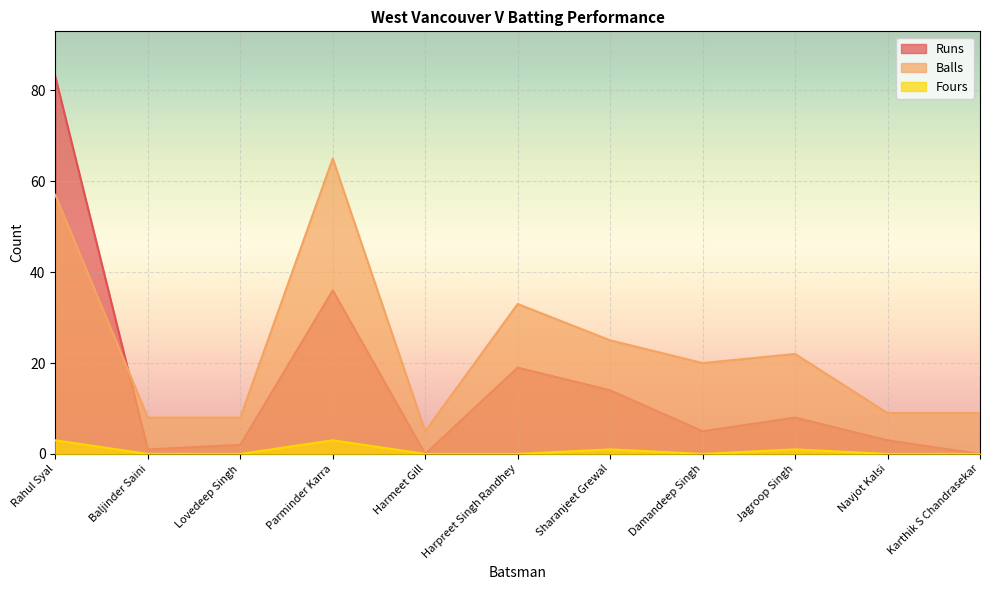

Count the number of categories in the chart.

11